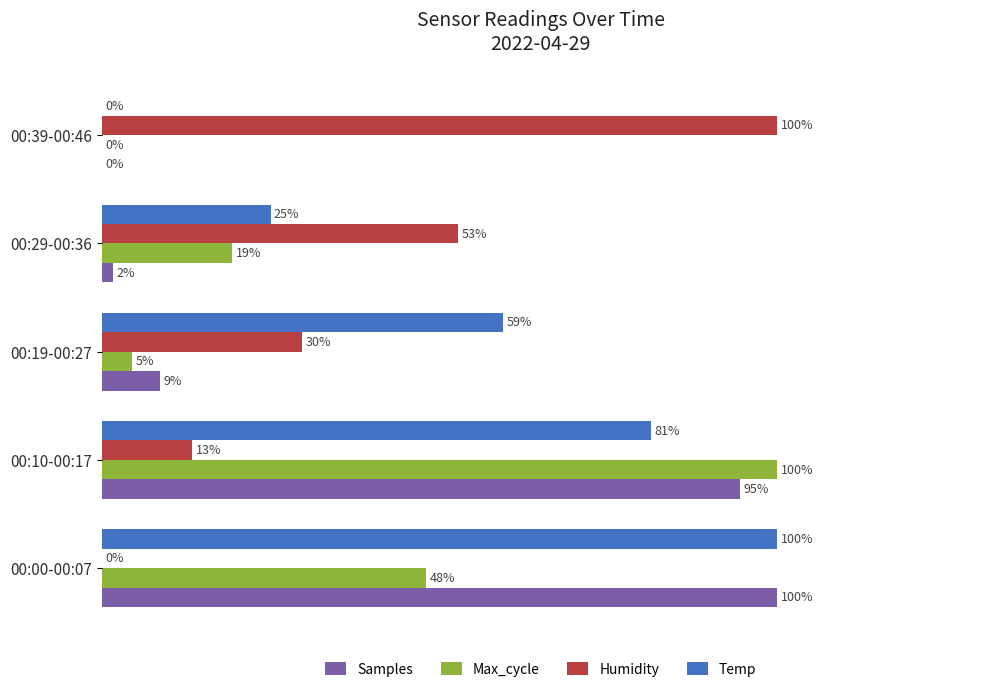

Between 00:29-00:36 and 00:39-00:46, which series saw the biggest shift?

Humidity